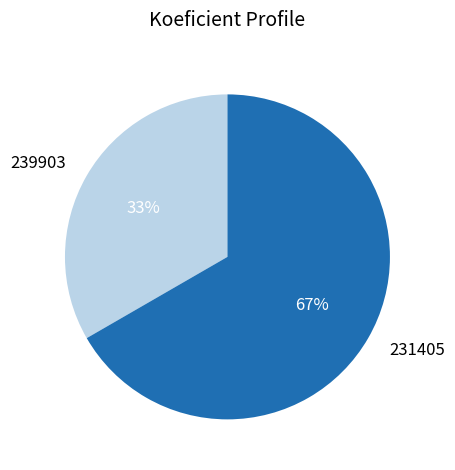

Is it true that 239903 is 33% of the pie?

True